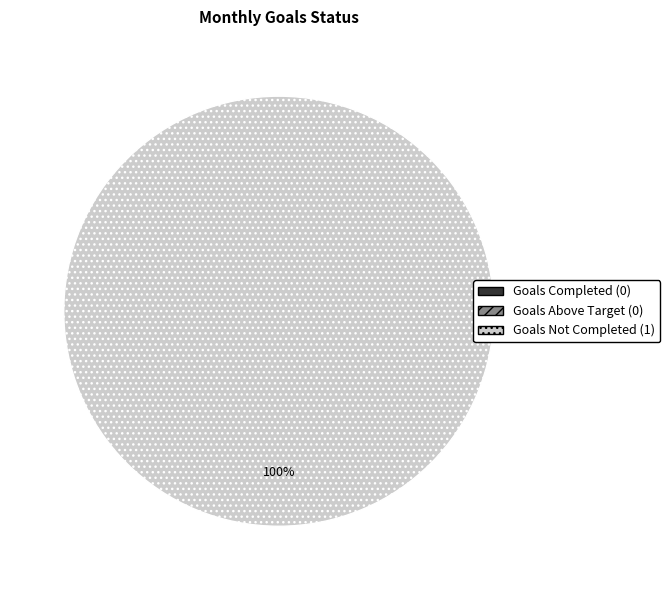

Is the sum of Goals Completed and Goals Above Target greater than half?

No